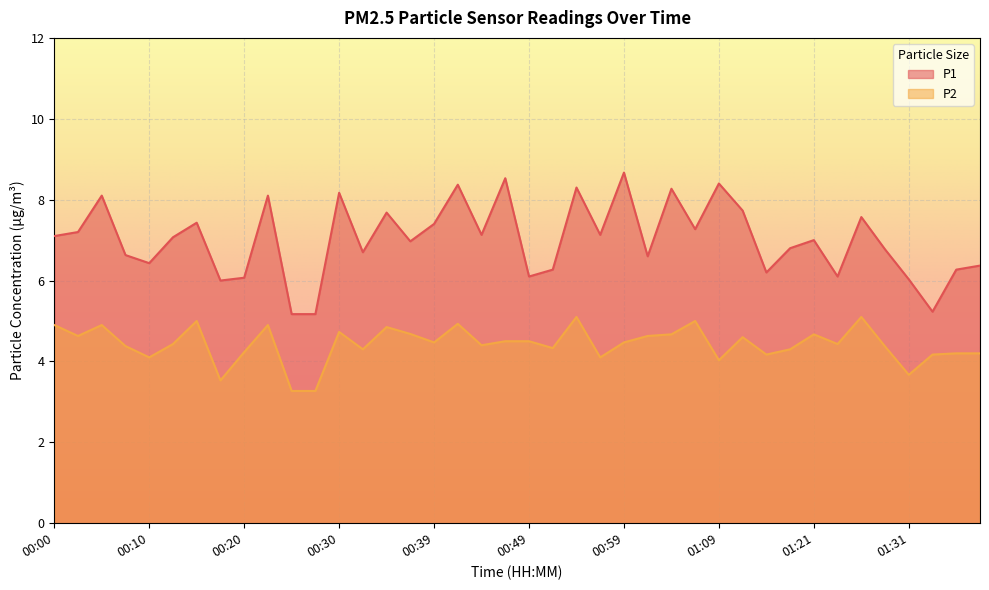

Between 00:42 and 01:01, which is larger?

00:42